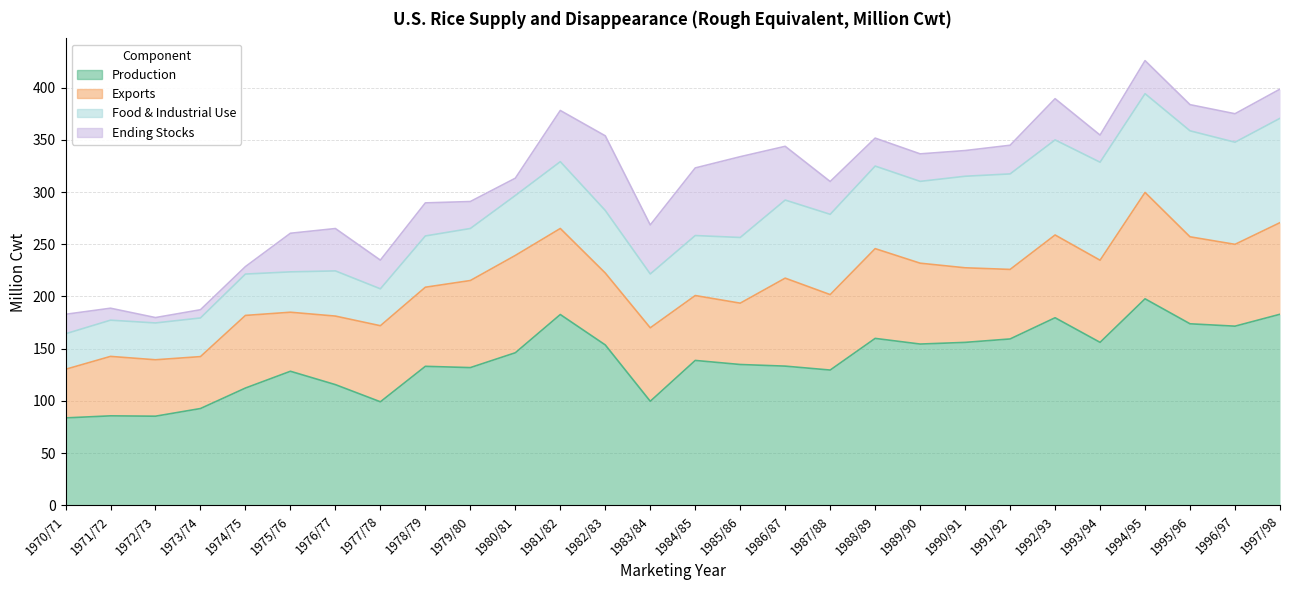

What is the label of the 22nd point from the right?

1976/77